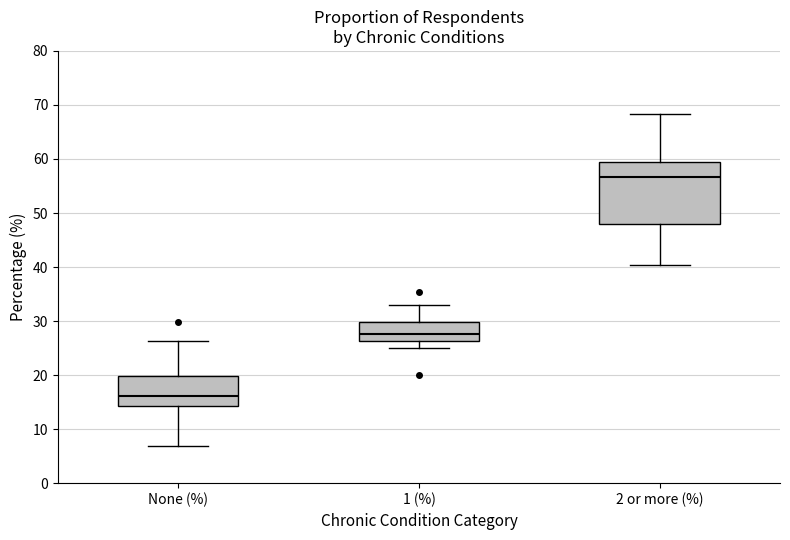

Reading left to right, read every box against the y-axis: the position of its median line, the range the box covers, and the ends of its whiskers. The values are not printed on the chart, so give them approximately, as read against the axis.

None (%): median 16, box 14 to 20, whiskers 7 to 26
1 (%): median 28, box 26 to 30, whiskers 25 to 33
2 or more (%): median 57, box 48 to 59, whiskers 40 to 68